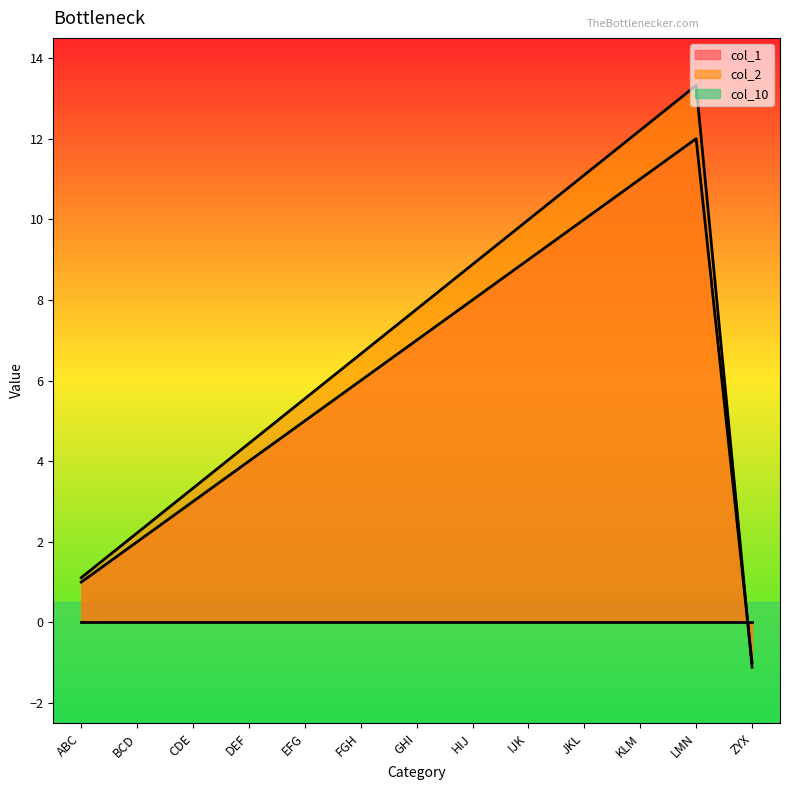

How many times do col_2 and col_1 cross each other?

1